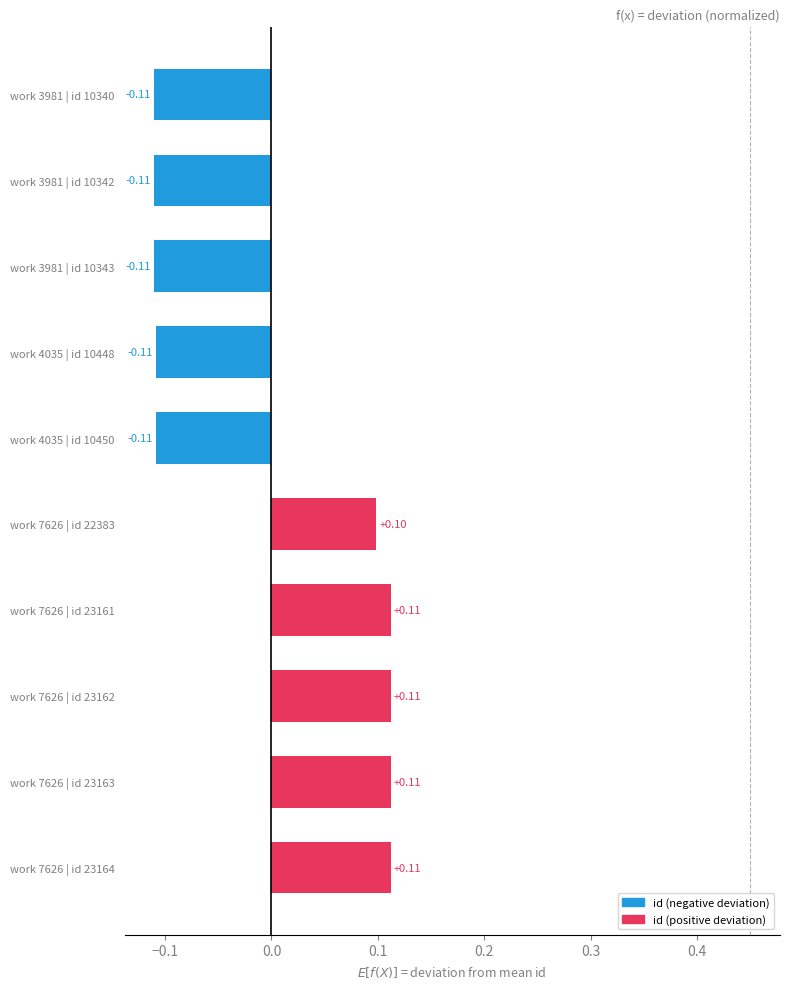

Count the number of categories in the chart.

10